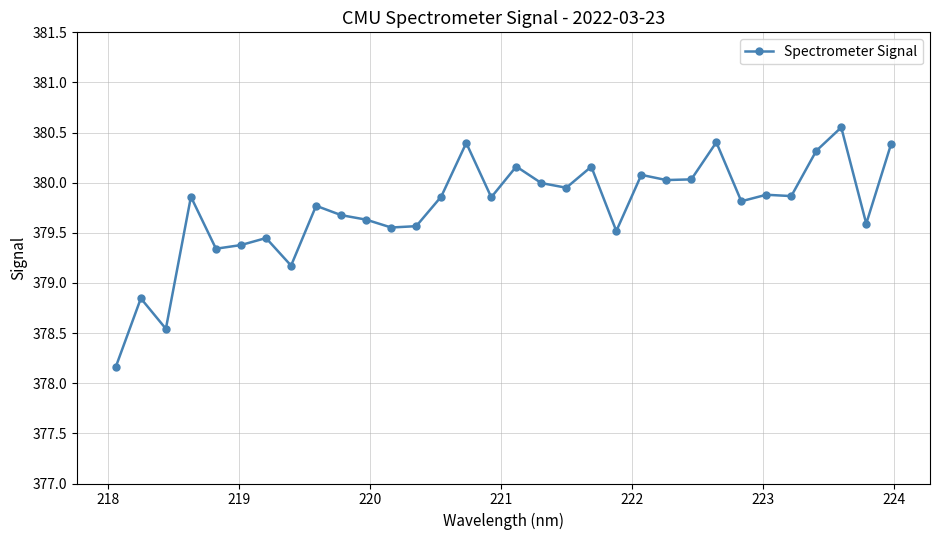

True or false: the data has more than 0 interior local peaks.

True